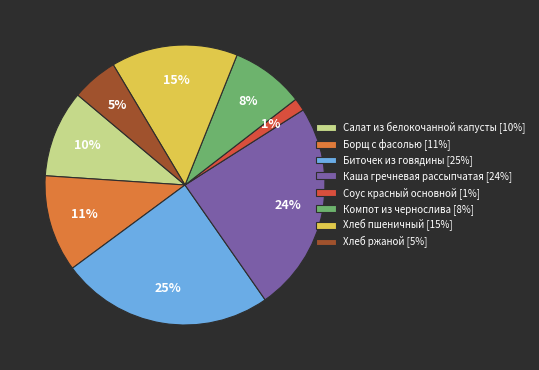

Does Компот из чернослива represent more than half of the total?

No